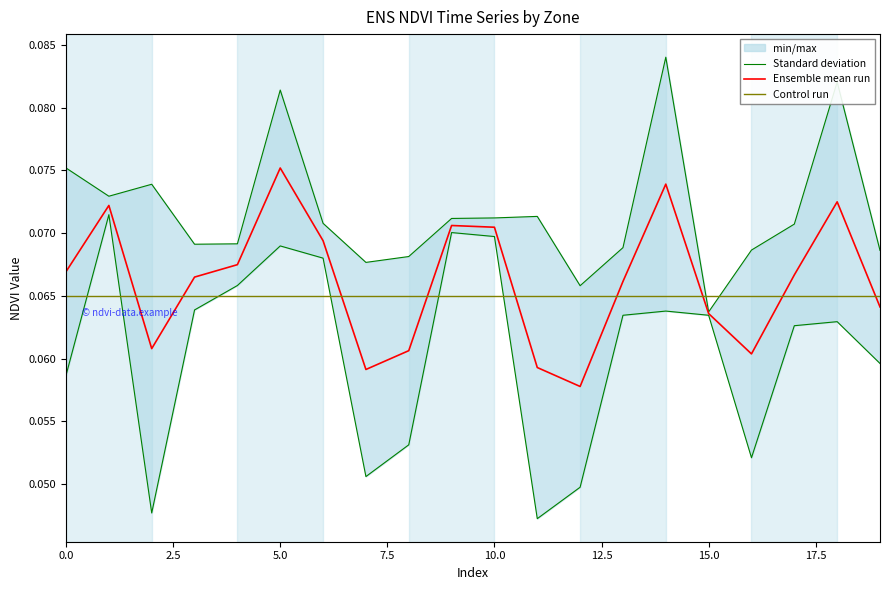

Rank the series by their average value, from lowest to highest.

Control run, Ensemble mean run, Standard deviation